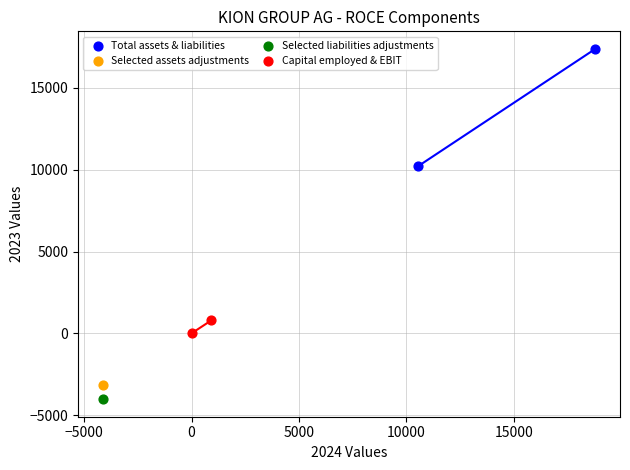

What are all the series names shown in the legend?

Total assets & liabilities, Selected assets adjustments, Selected liabilities adjustments, Capital employed & EBIT